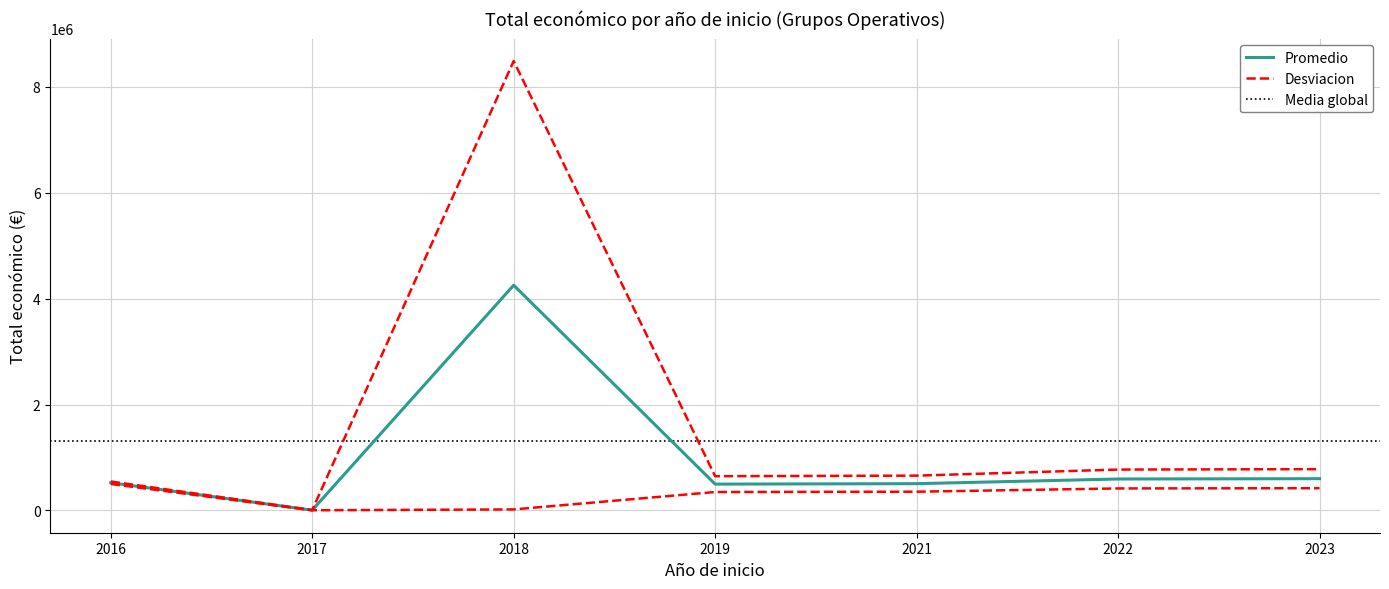

What is the difference between the maximum and minimum values?

8479999.0